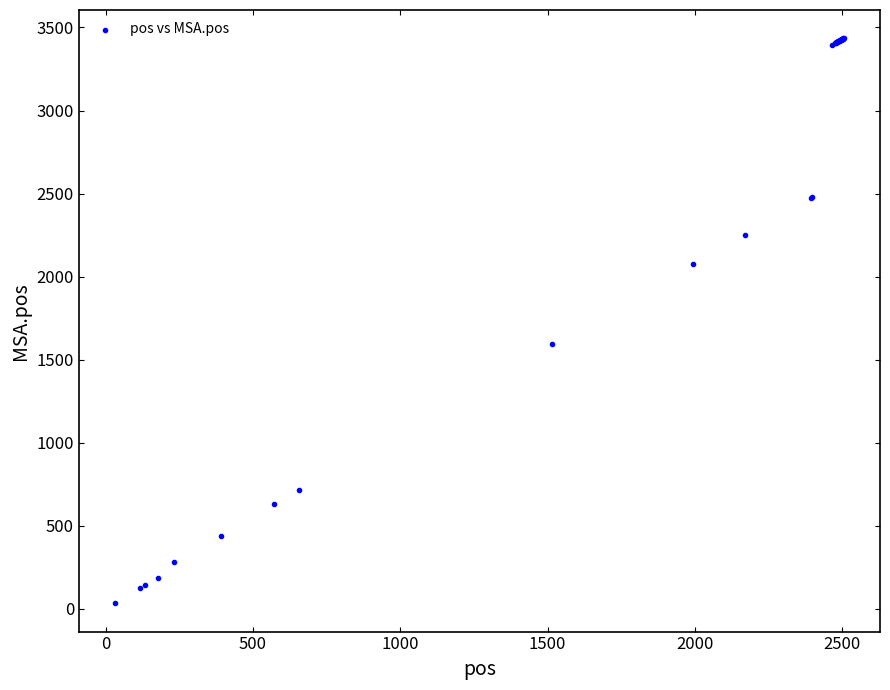

What Y value in the scatter plot is closest to 1734?

1596